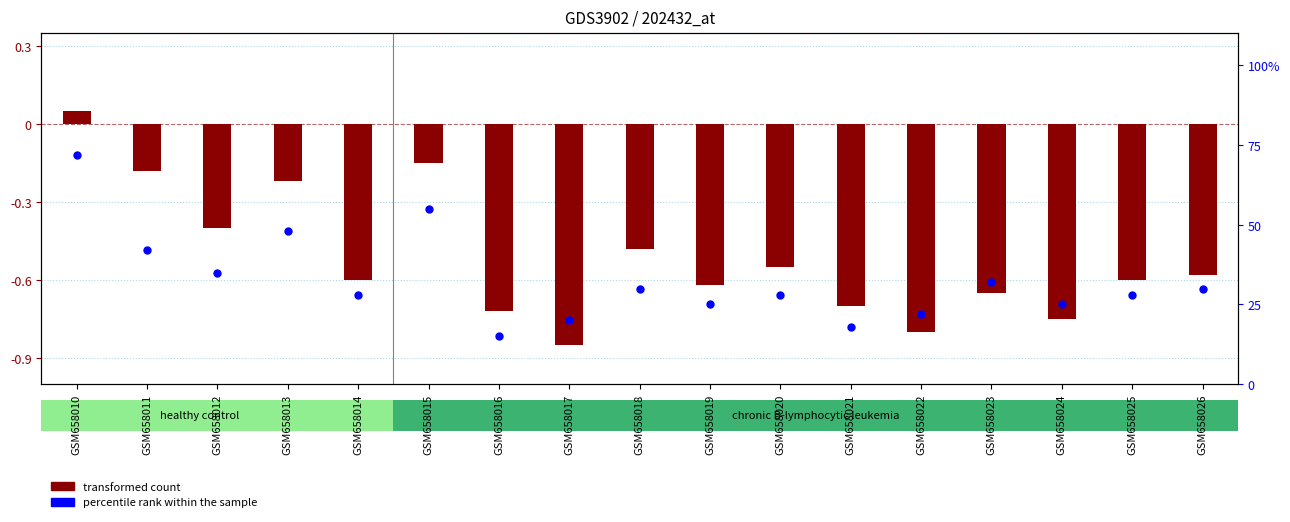

What is the total value across all series at GSM658010?

72.0